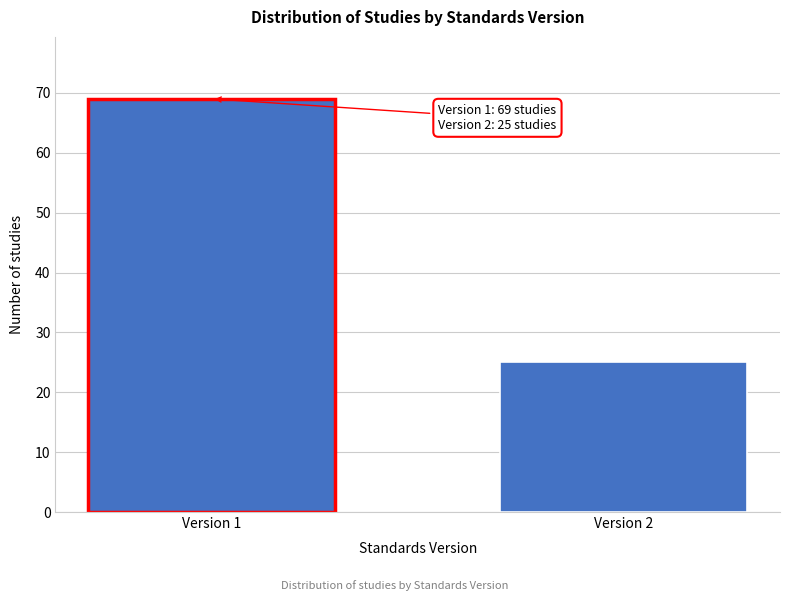

Reading right to left, extract all data points from this chart.

25	69